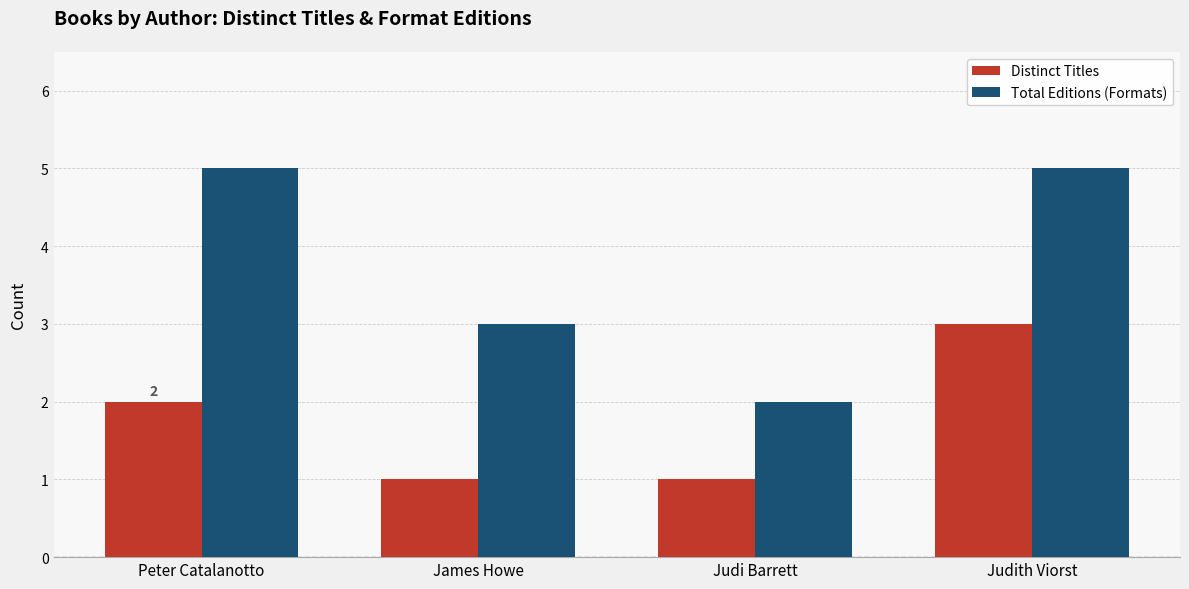

What is the difference between the Total Editions (Formats) values at Judi Barrett and James Howe?

1